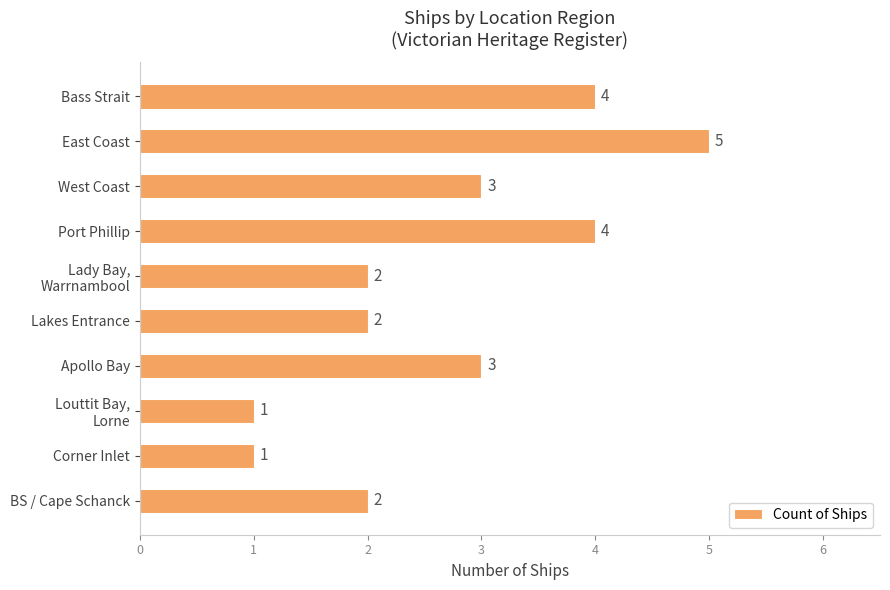

What is the greatest value displayed?

5